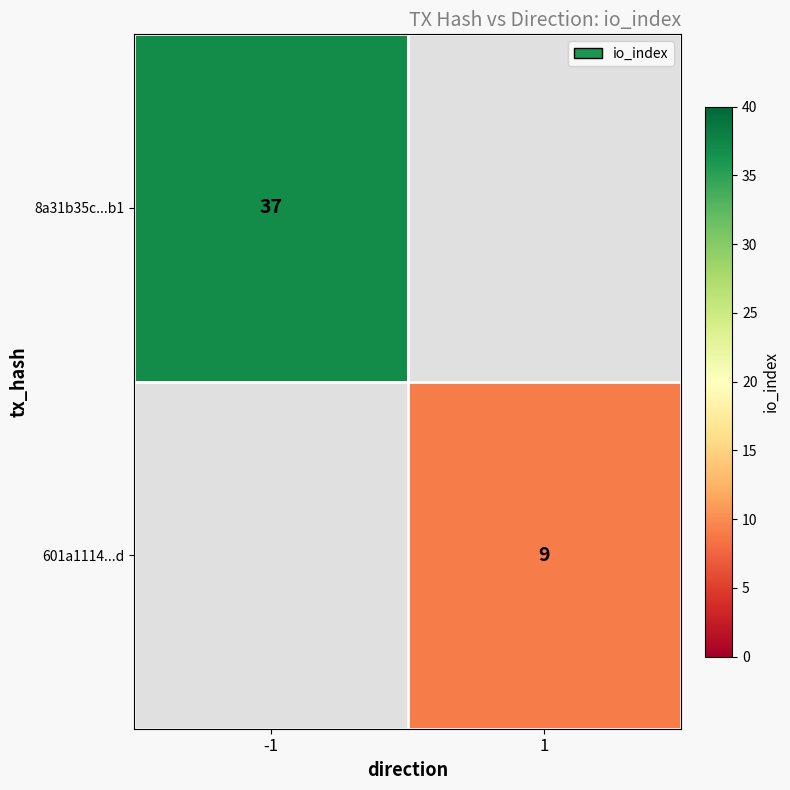

How many distinct data groups are displayed?

2